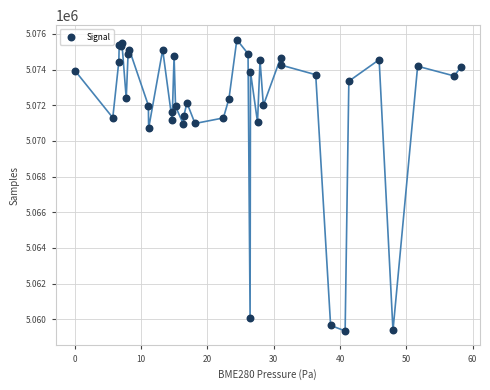

What Y value in the scatter plot is closest to 5067508?

5070706